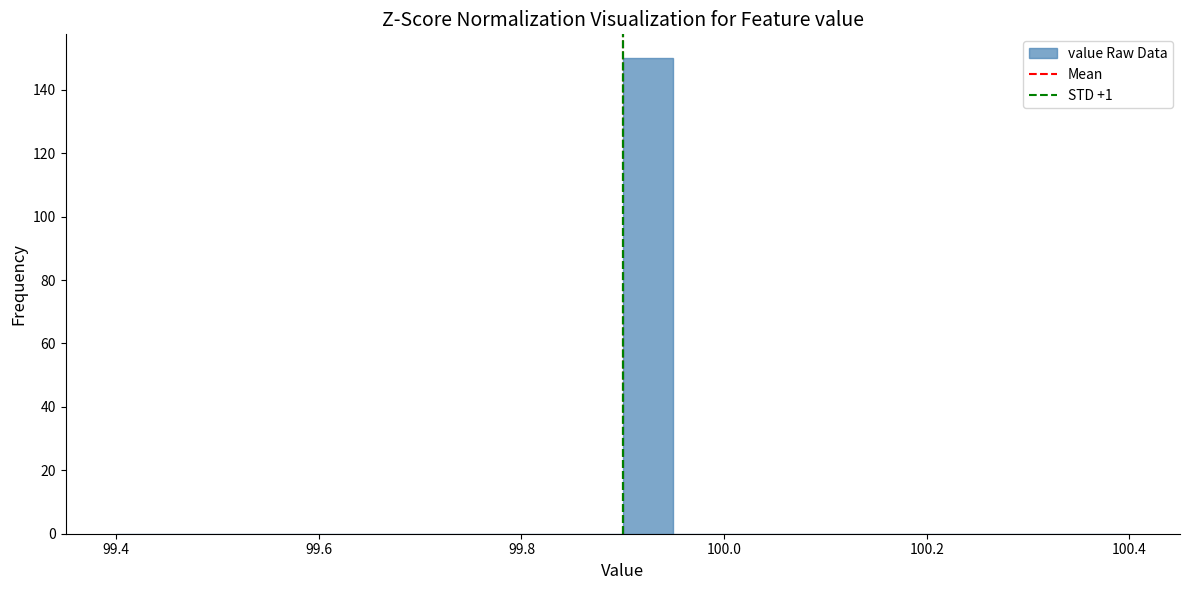

Around what value on the x-axis is the tallest bar? Give the approximate position of its centre, as read against the axis.

99.92